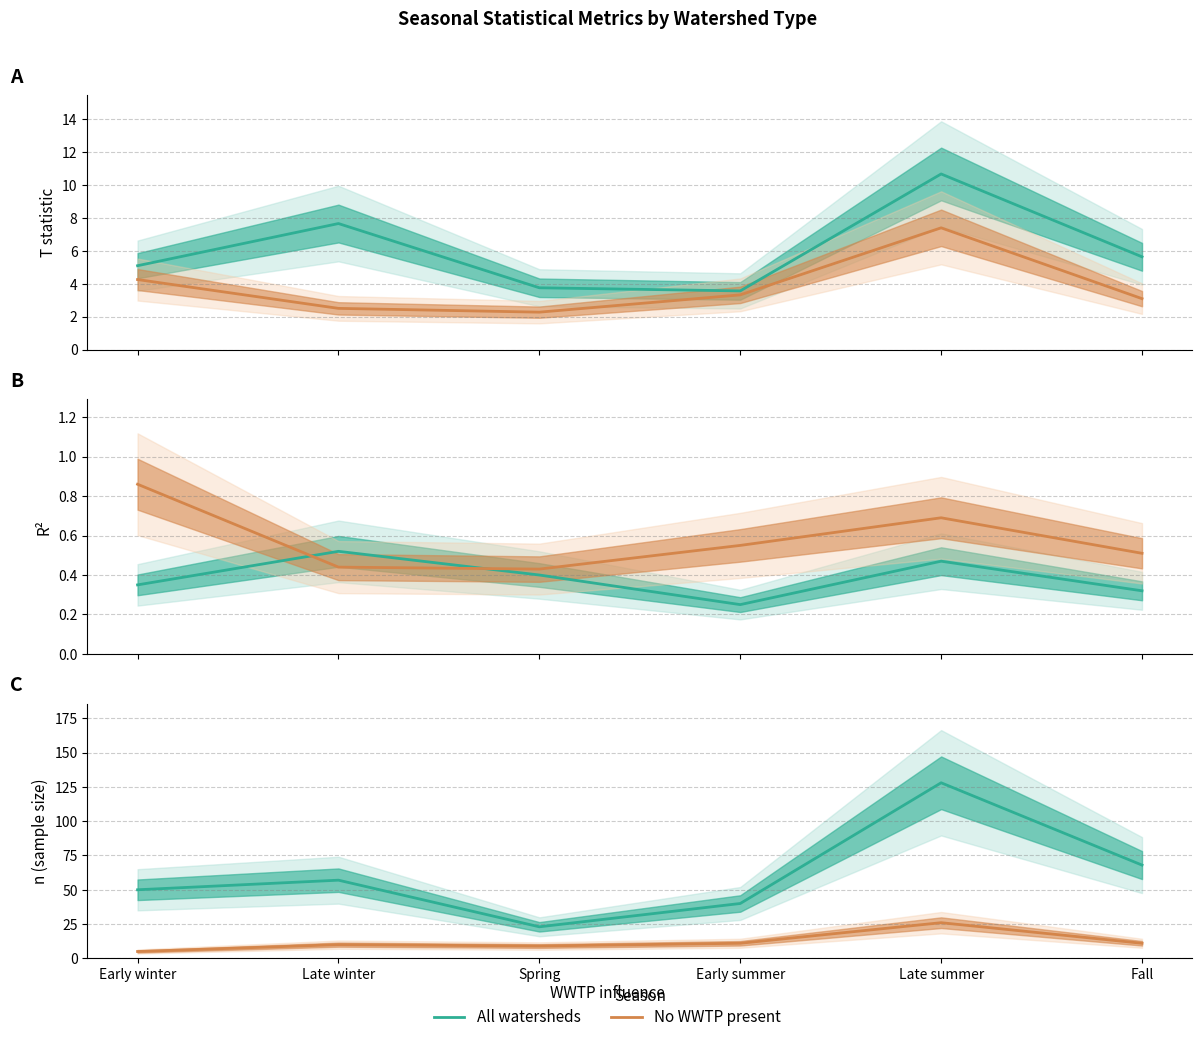

What is the approximate value of n (all watersheds) at Early summer?

40.0